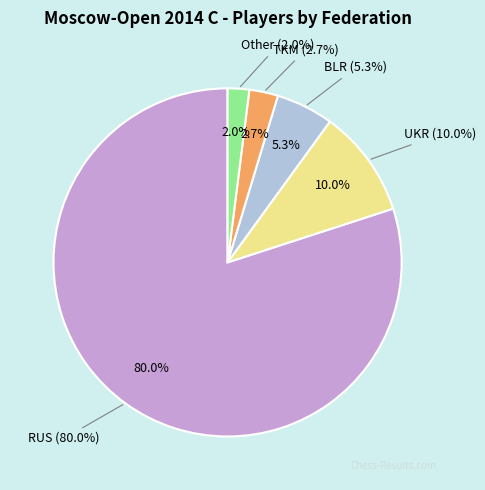

What is the largest slice in the pie chart?

RUS